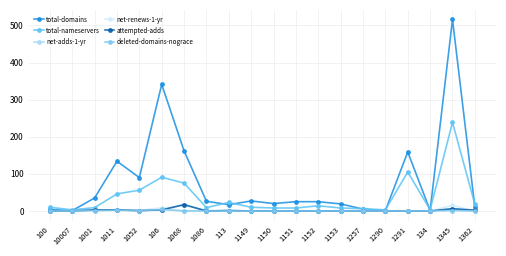

The value of total-nameservers at 106 is 91. True or false?

True